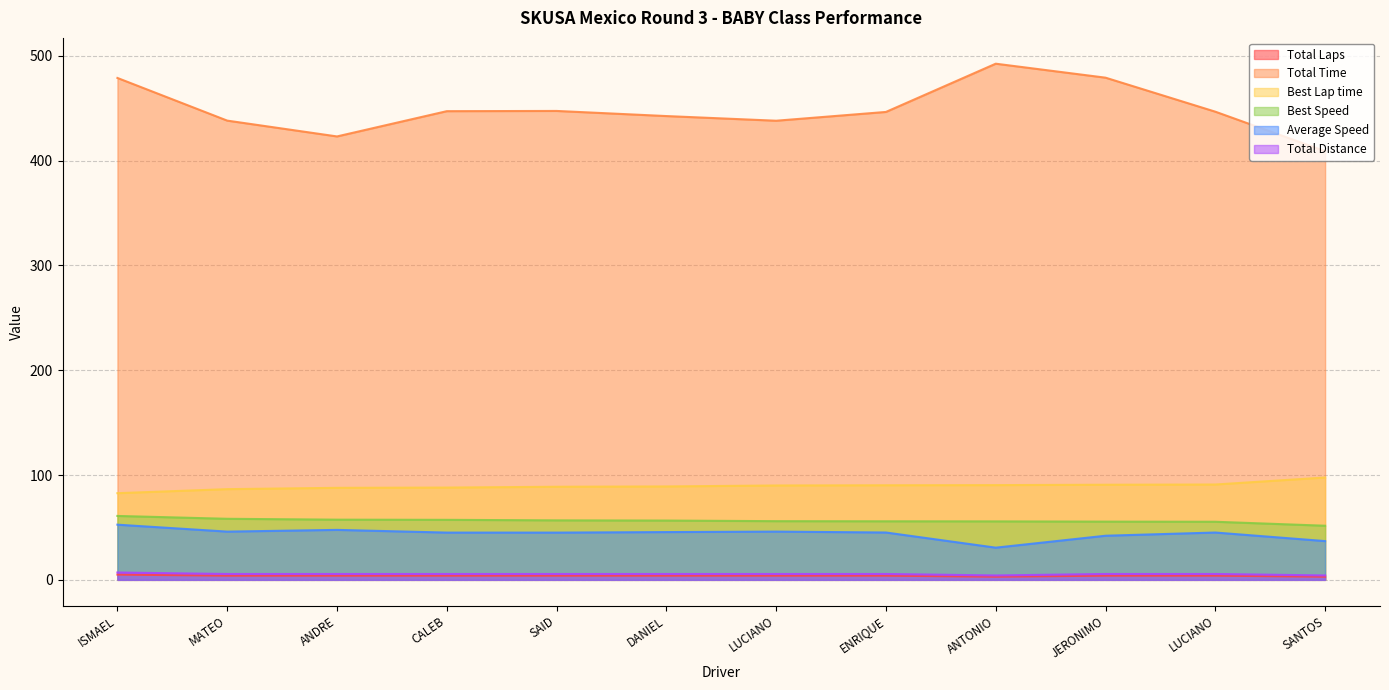

What is the minimum value shown in the chart?

3.0